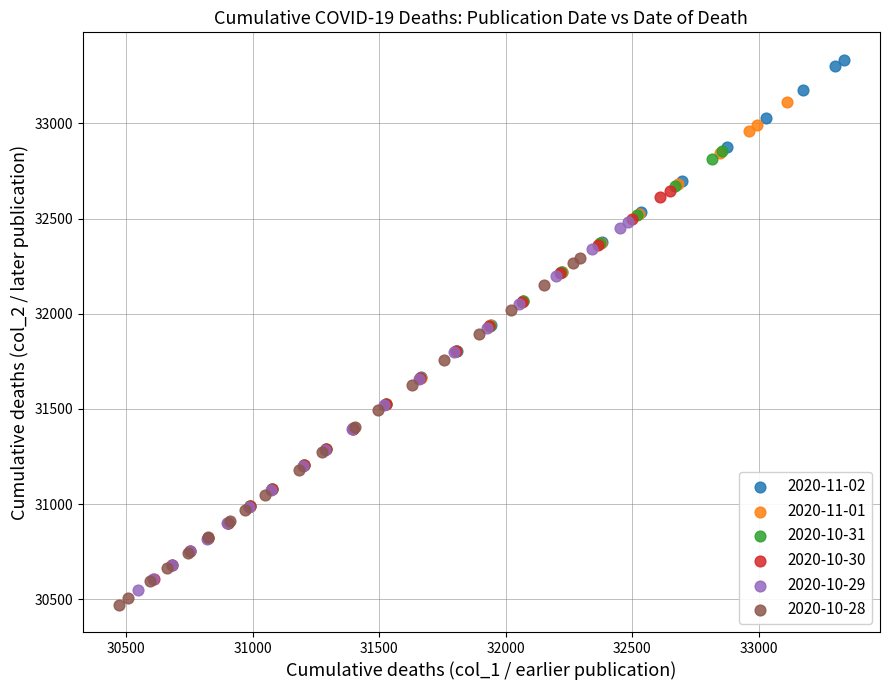

Which series reaches the maximum Y coordinate?

2020-11-02